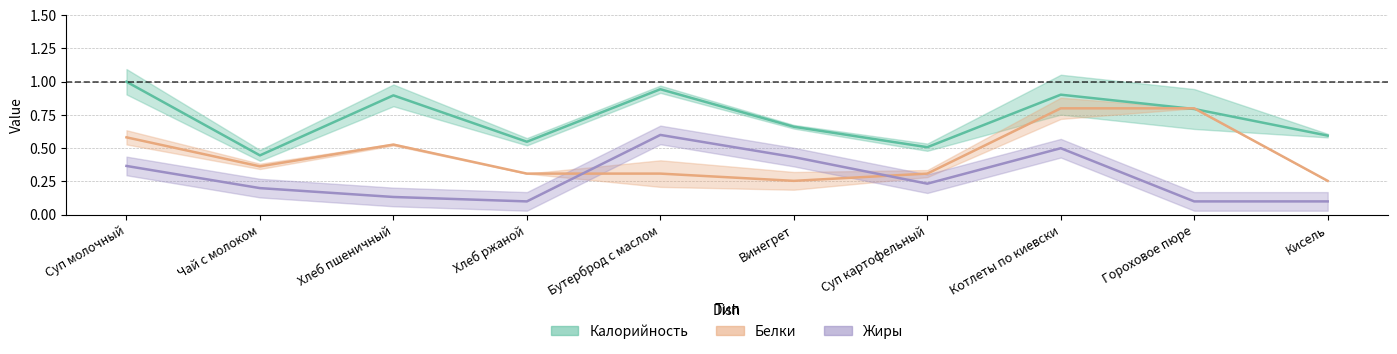

In Калорийность, how many points are lower than both neighbors (excluding endpoints)?

3